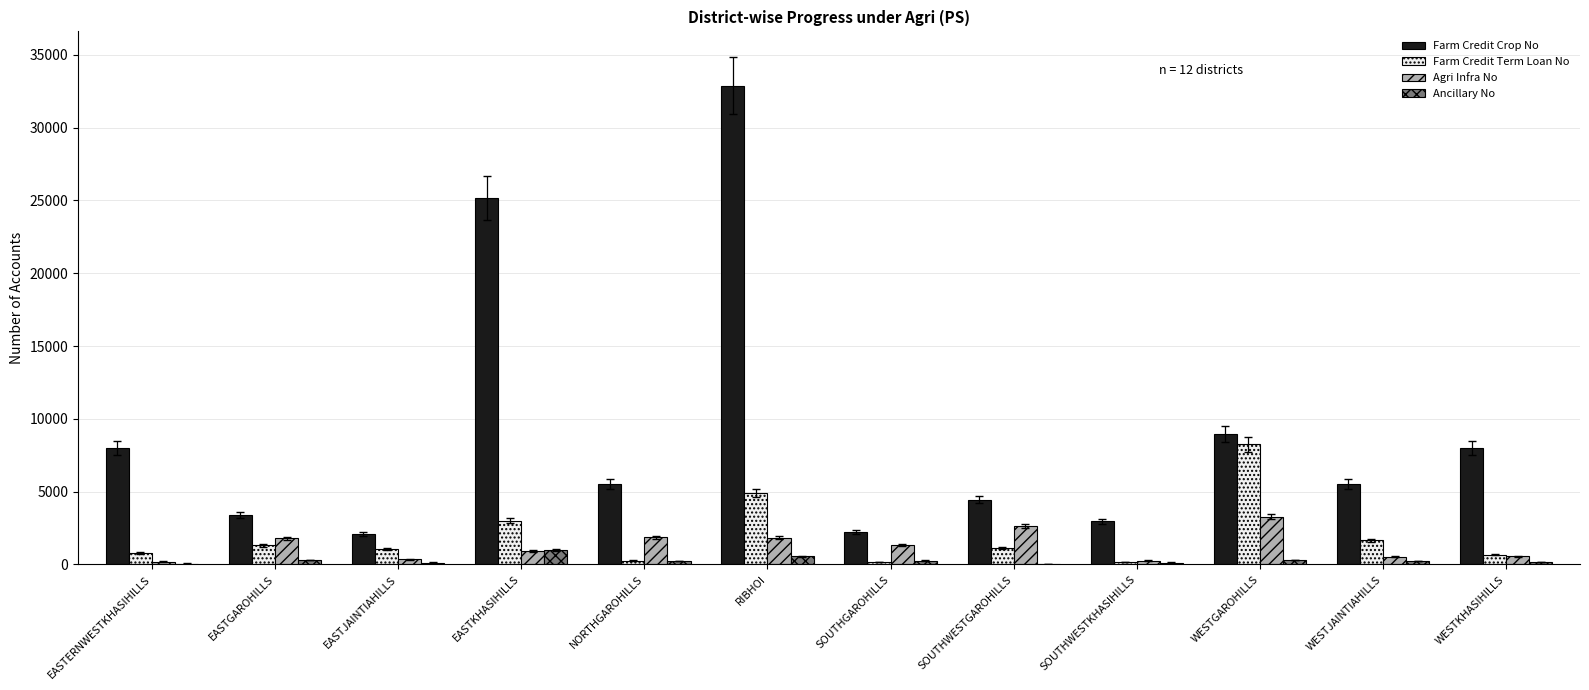

What are all the series names shown in the legend?

Farm Credit Crop No, Farm Credit Term Loan No, Agri Infra No, Ancillary No